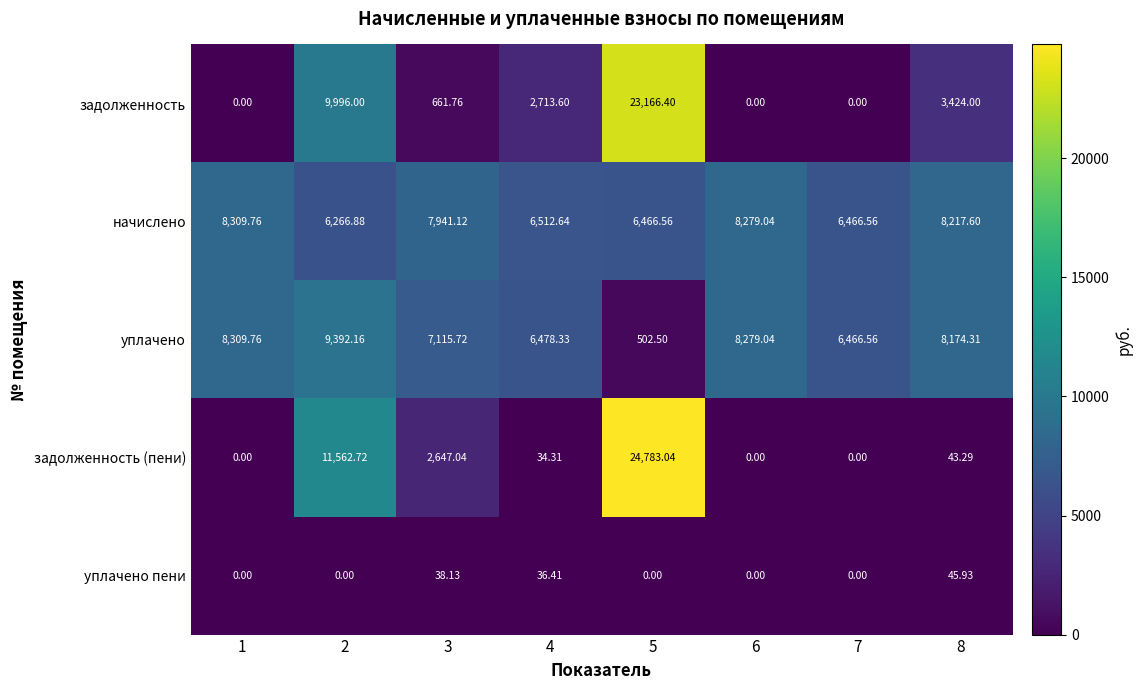

What is the total value across all series at 3?

18403.8